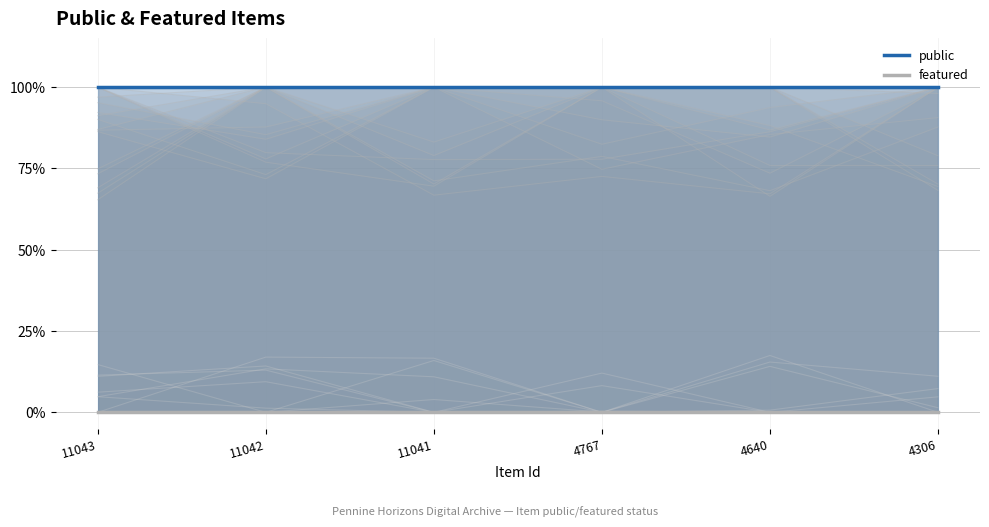

True or false: public and featured cross at least once.

False